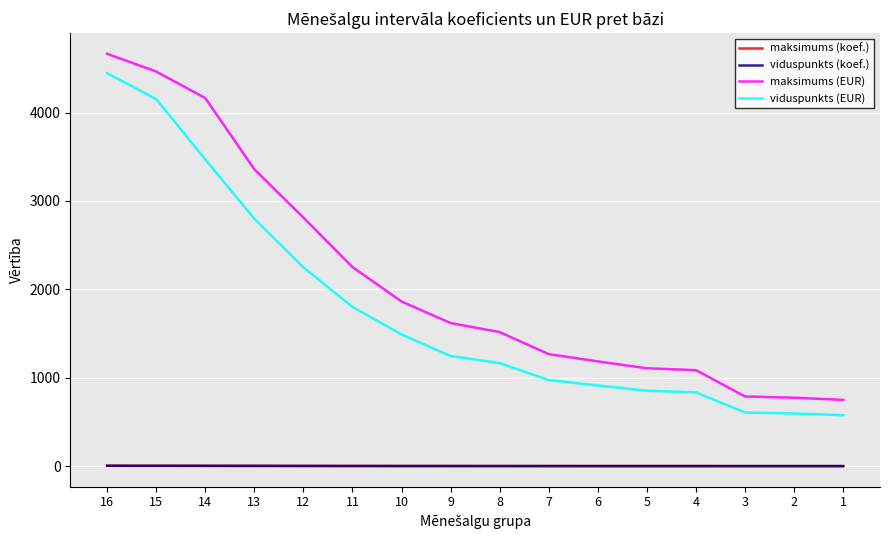

Does the chart display data point markers on the line(s)?

No